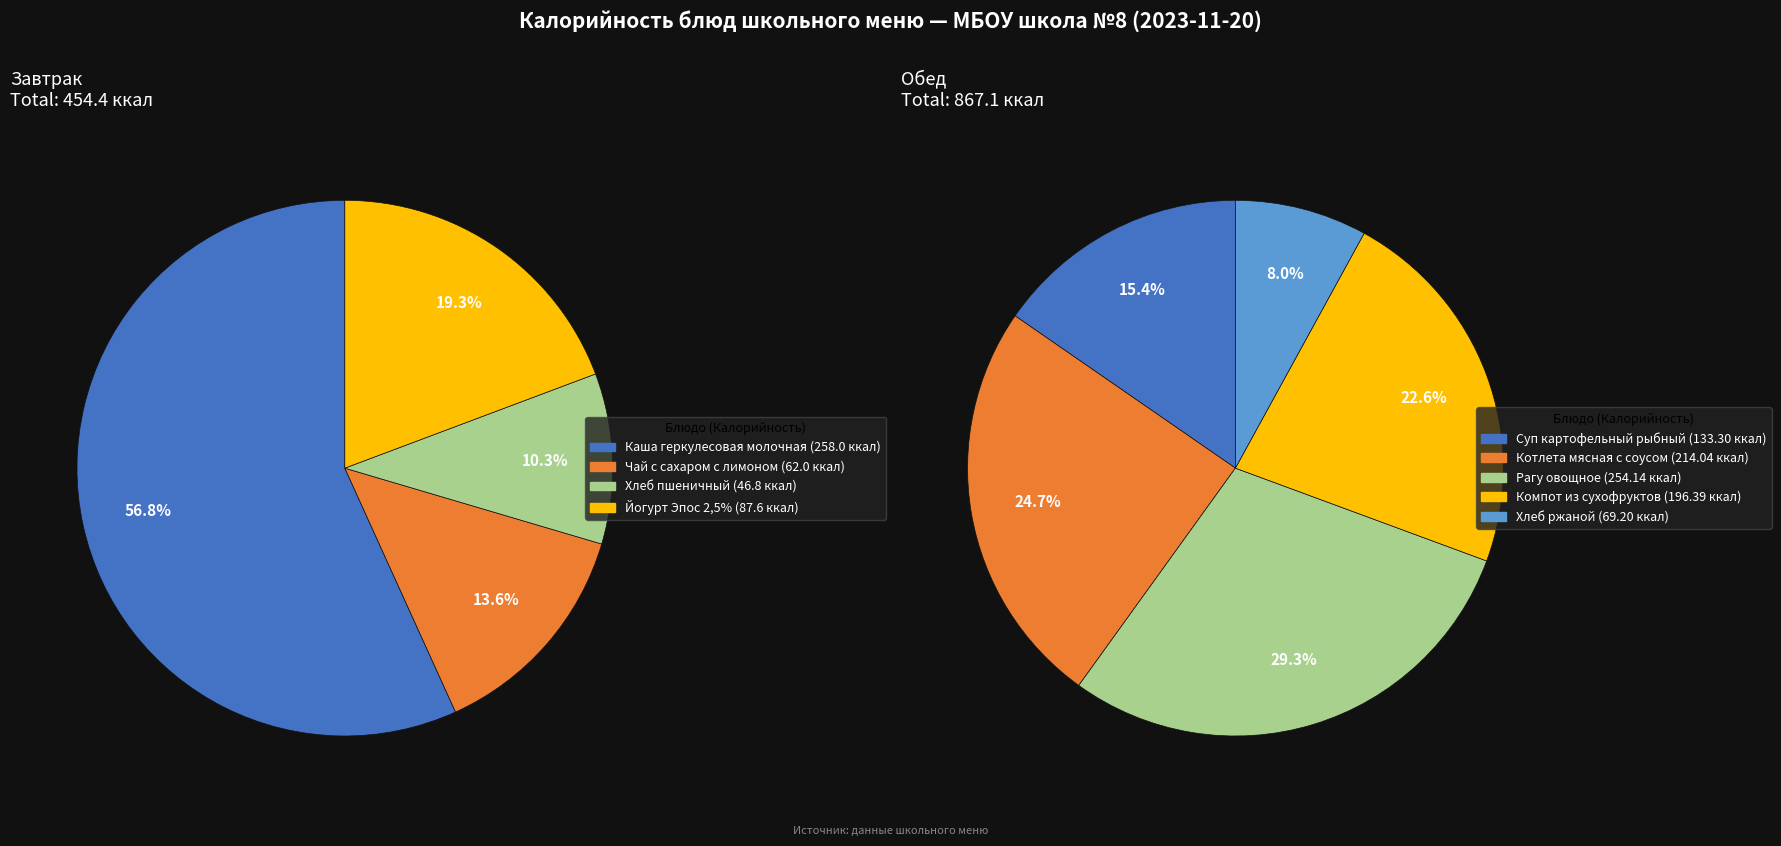

What is the ratio of the value at Компот из сухофруктов to the value at Суп картофельный рыбный?

1.5